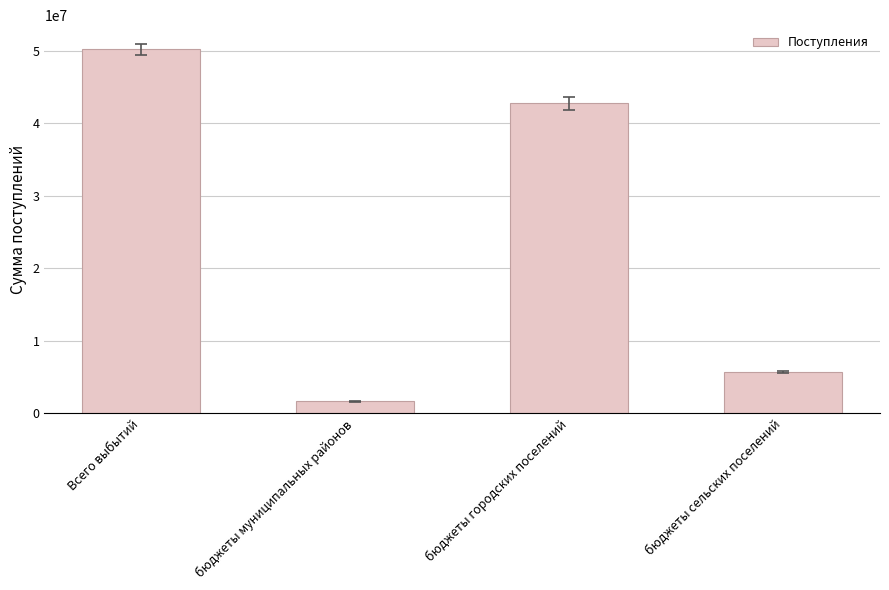

How many data points are less than 42777649?

2